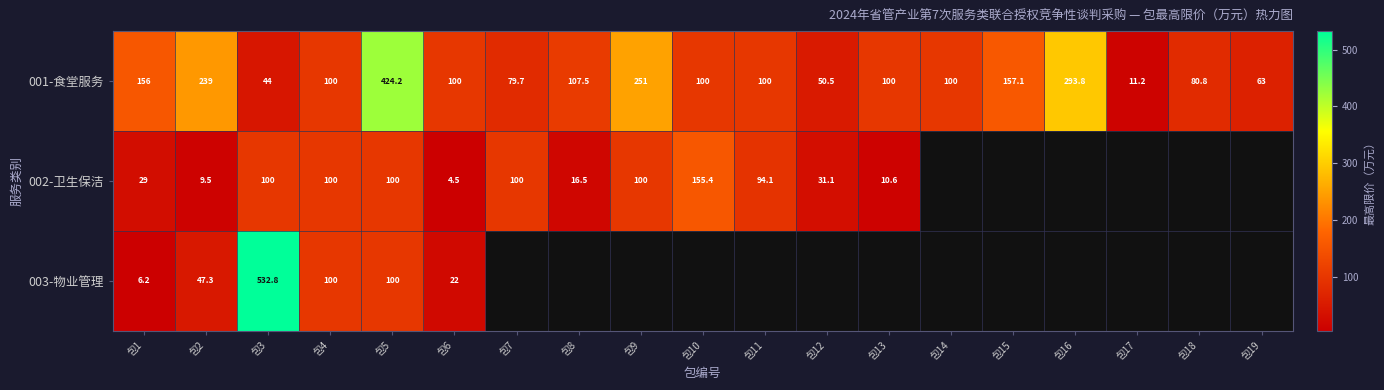

What is the sum of the 001-食堂服务 values at 包13 and 包16?

393.8